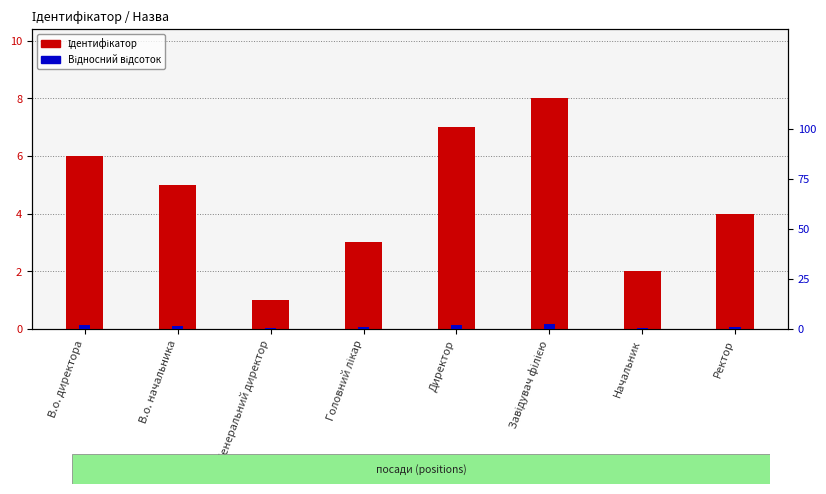

Rank the series by their maximum value, from lowest to highest.

Відносний відсоток, Ідентифікатор